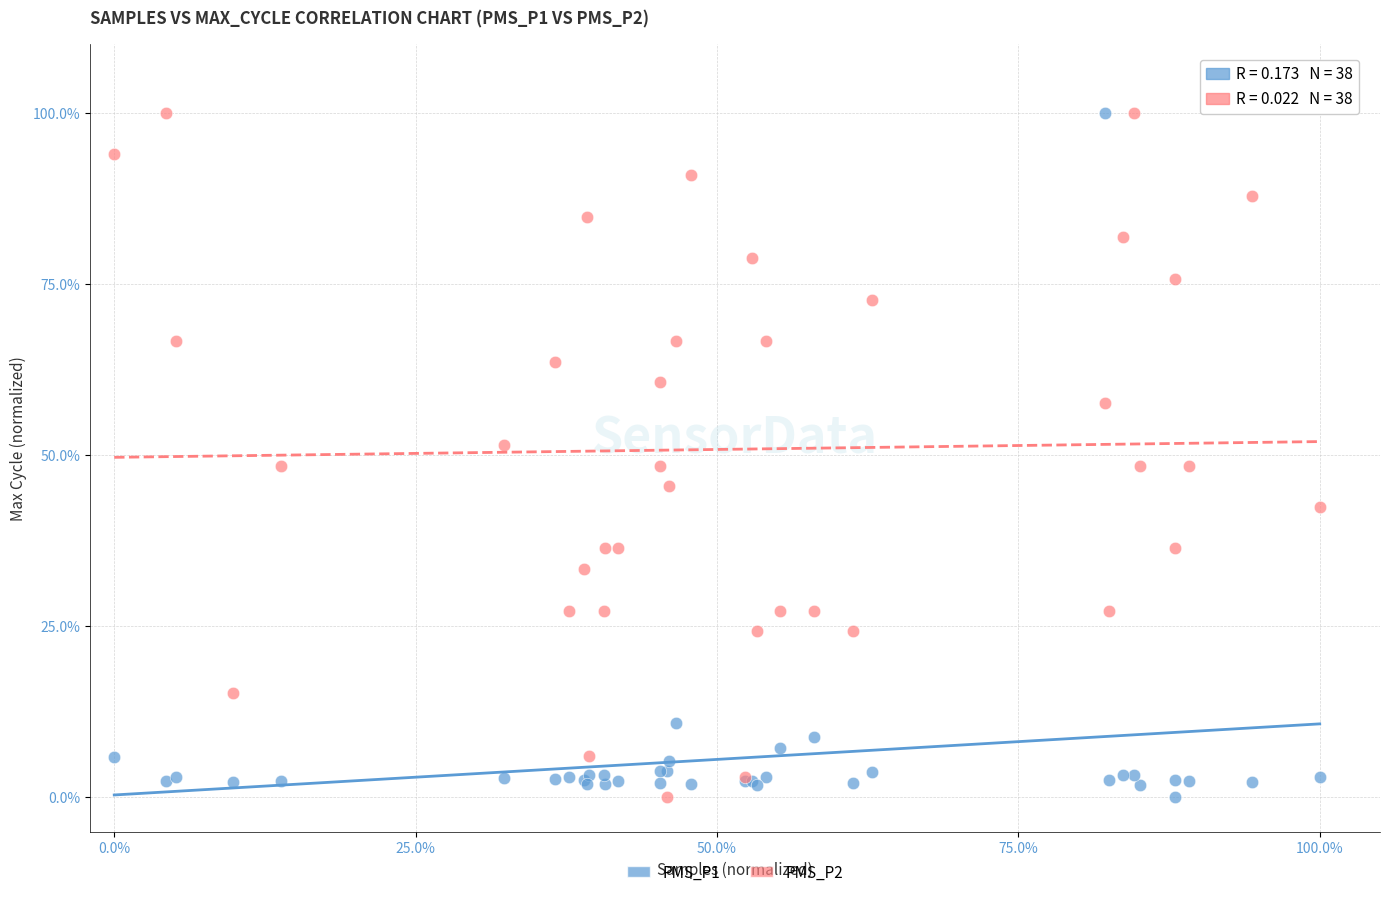

What is the X range (max minus min) for the scatter plot?

100.0